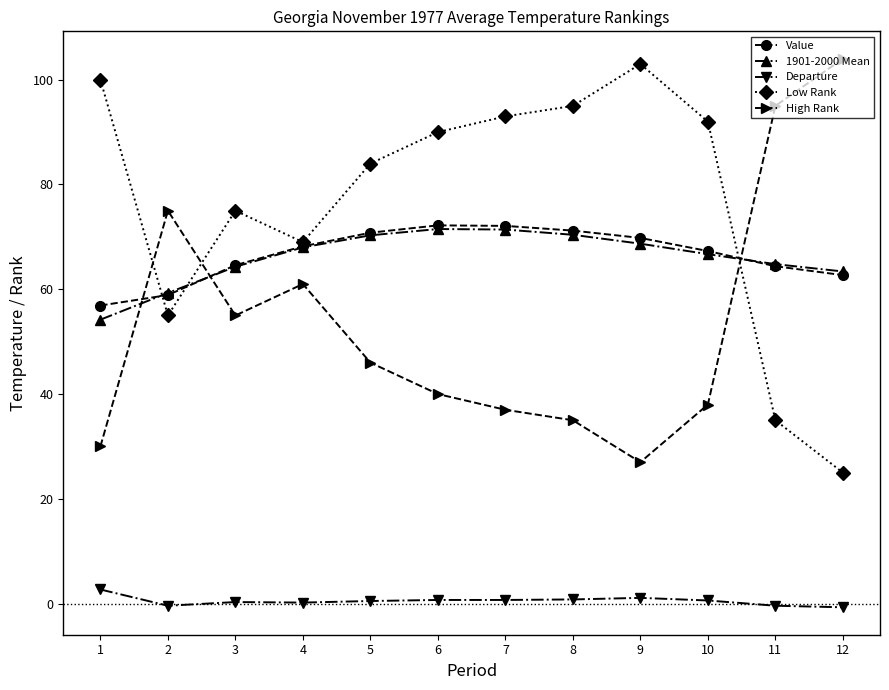

True or false: Departure and Low Rank cross at least once.

False